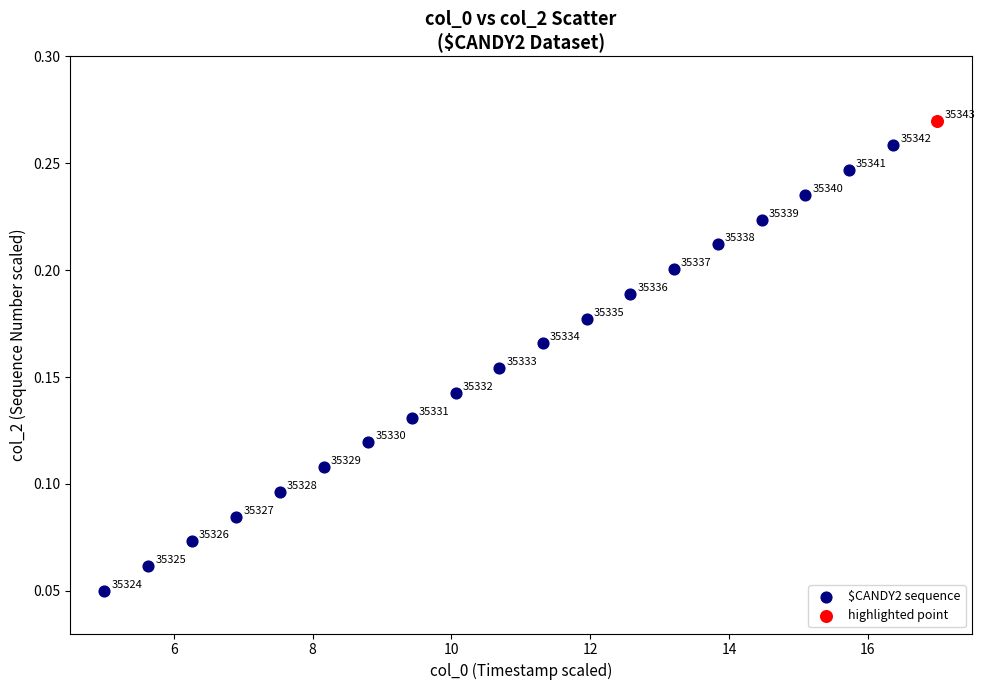

What are all the series names shown in the legend?

$CANDY2 sequence, highlighted point